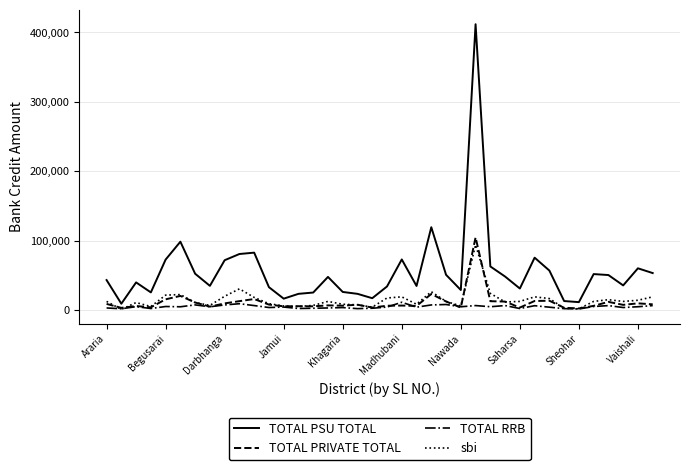

What are all the series names shown in the legend?

TOTAL PSU TOTAL, TOTAL PRIVATE TOTAL, TOTAL RRB, sbi